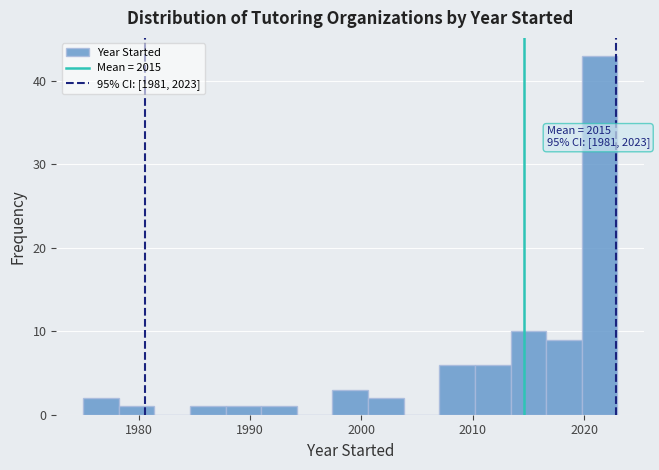

Read against the x-axis, roughly where is the centre of the tallest bar?

2021